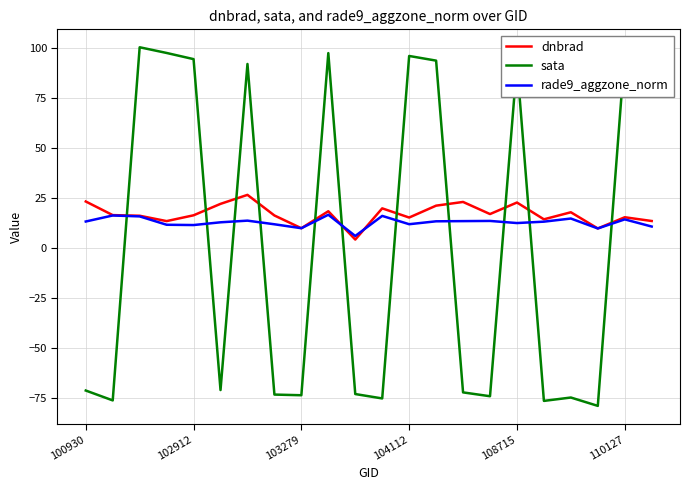

What is the minimum value shown in the chart?

-78.9